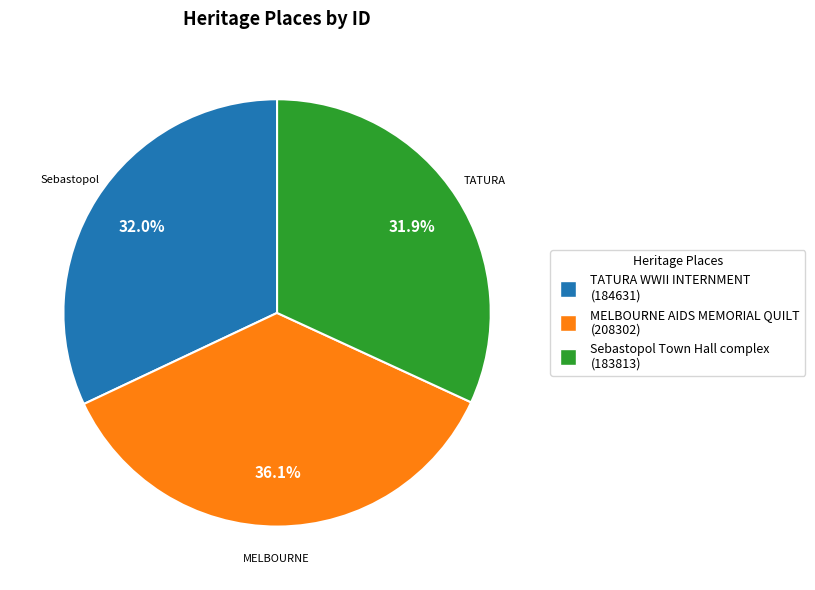

Does any single category account for the majority?

No